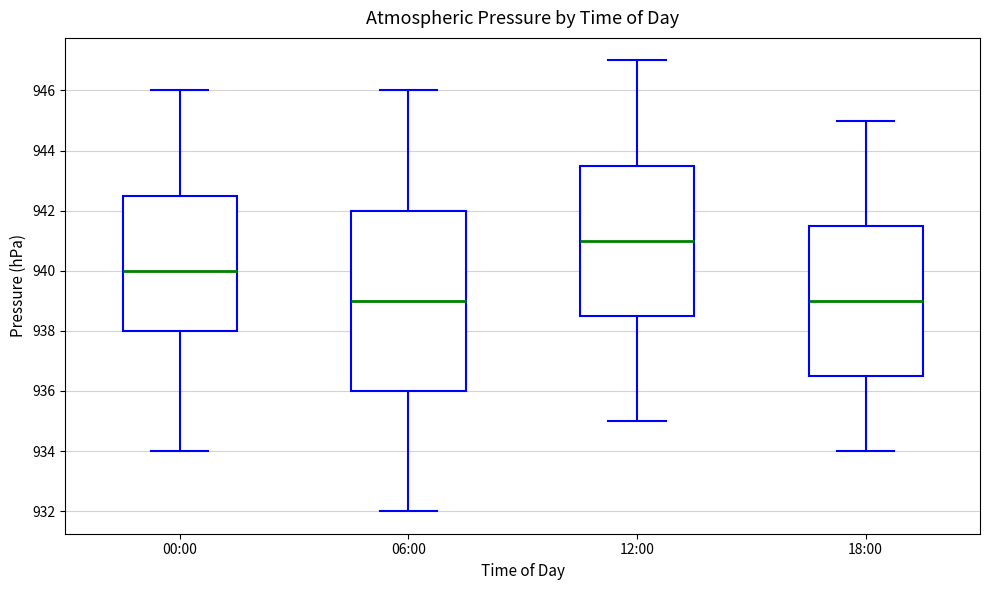

Where is the lower edge of the box for 12:00 on the y-axis? The values are not printed on the chart, so give them approximately, as read against the axis.

938.6